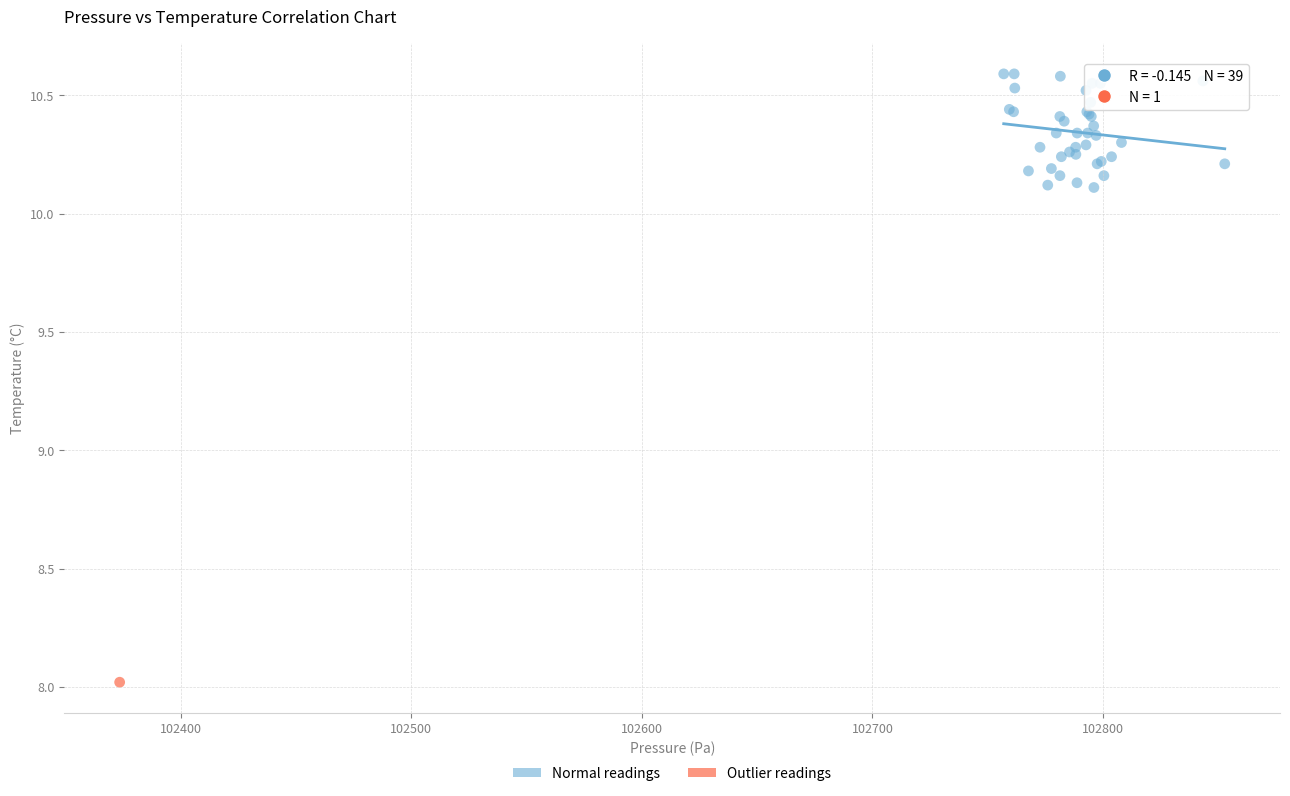

What are all the series names shown in the legend?

Normal readings, Outlier readings